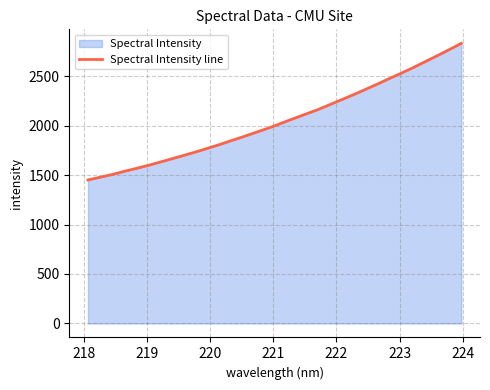

What is the maximum value shown in the chart?

2830.8